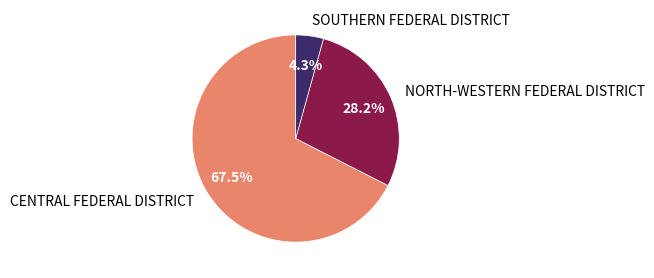

How much of the chart is everything except NORTH-WESTERN FEDERAL DISTRICT?

71.8%